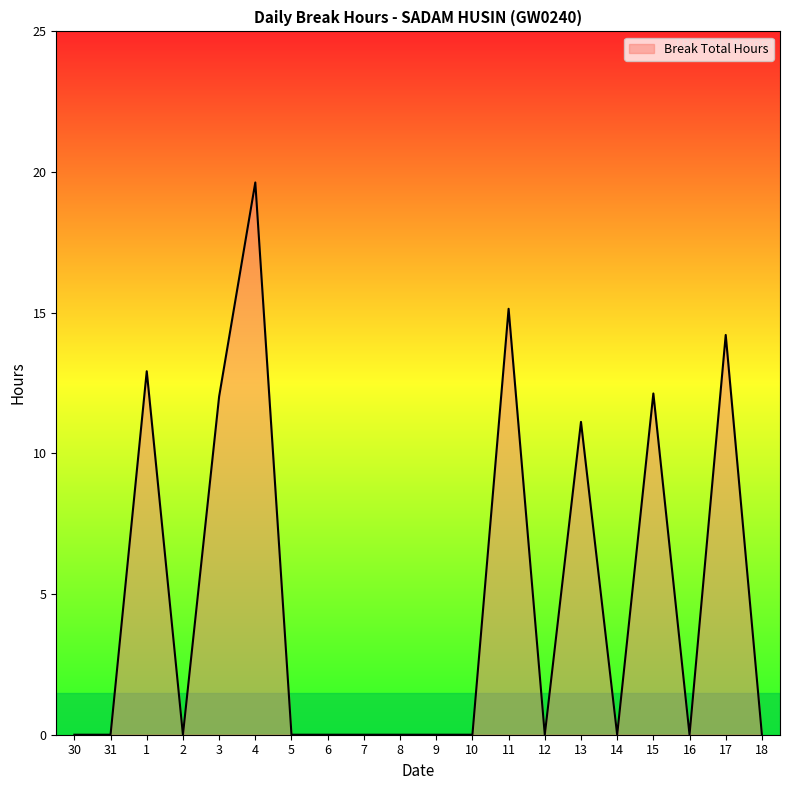

What is the maximum value shown in the chart?

19.6